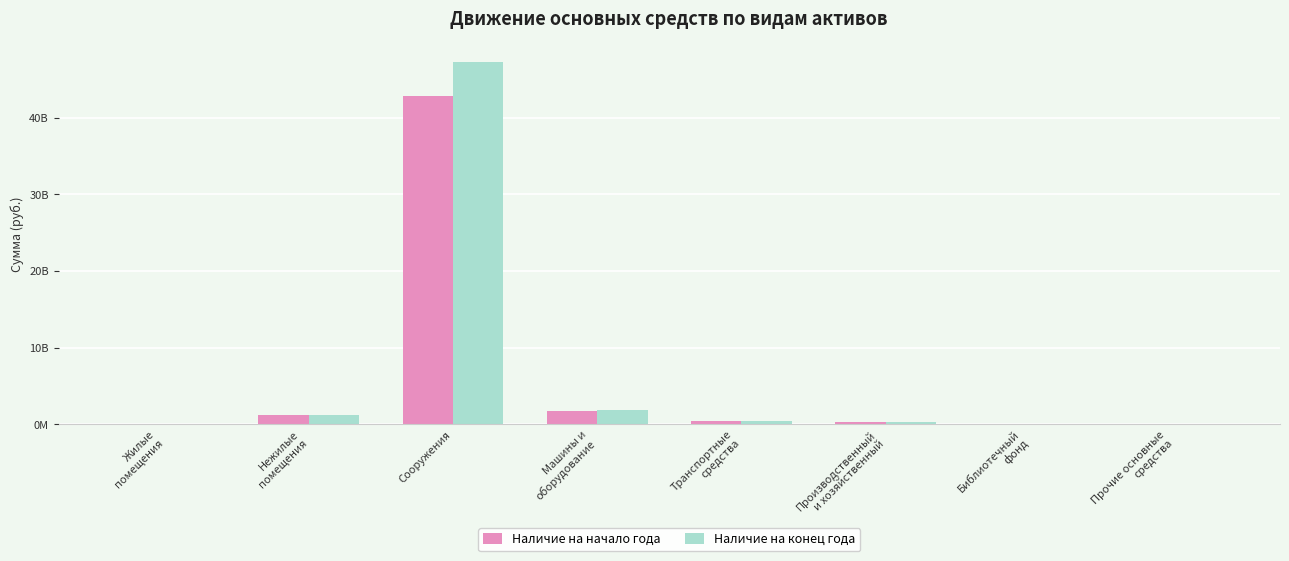

What is the difference between the maximum and minimum values in the Наличие на конец года series?

47241264375.4